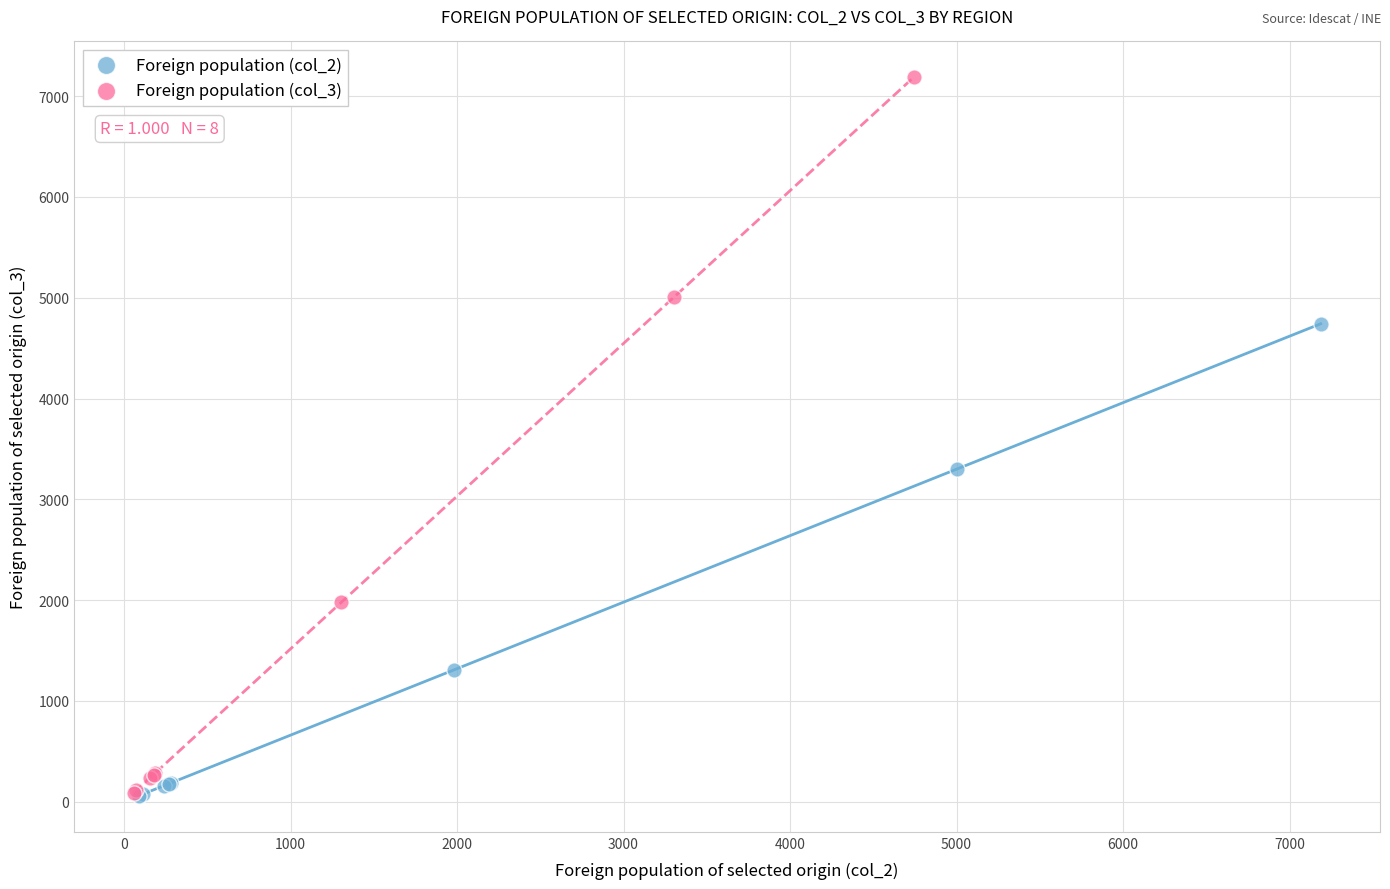

Which series has the largest Y range (max minus min)?

Foreign population (col_3)